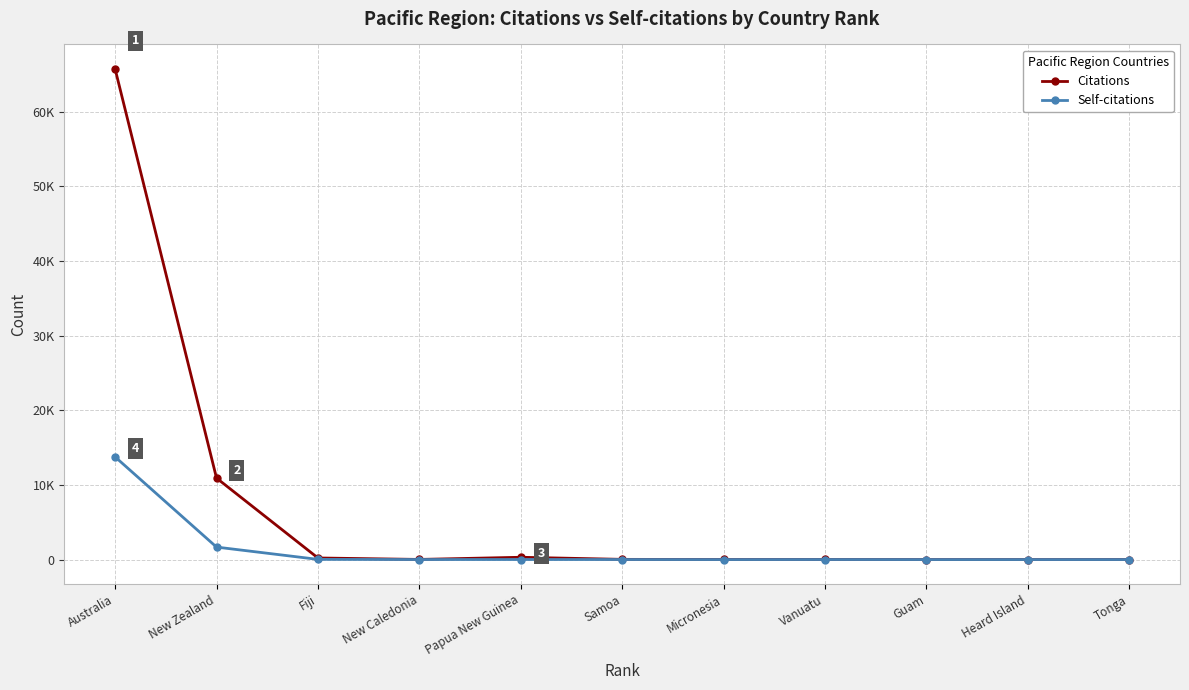

True or false: Self-citations and Citations cross at least once.

False